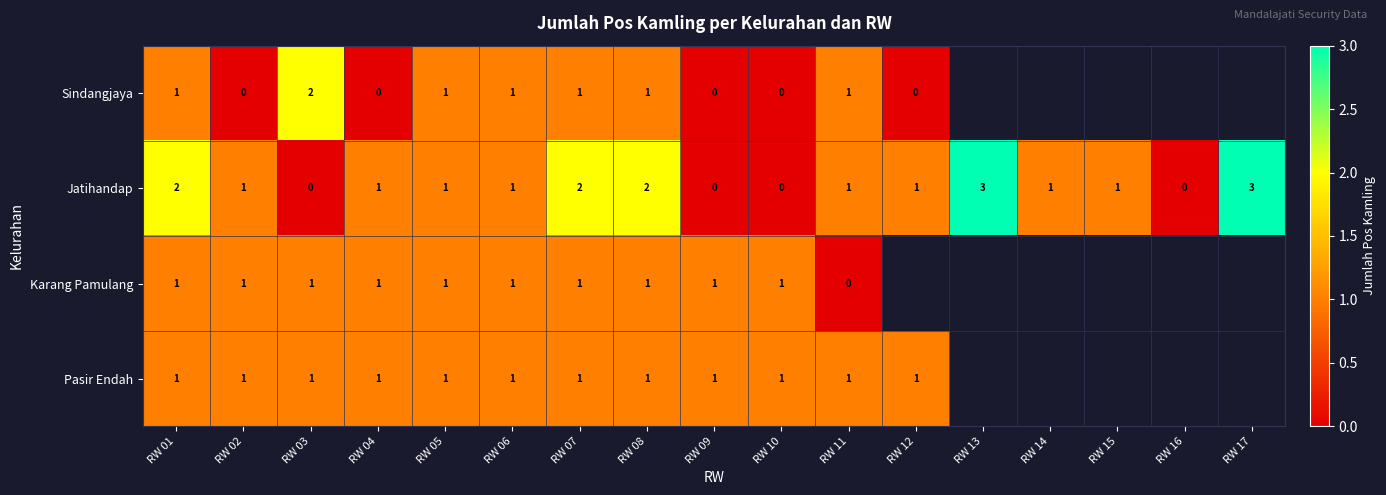

Count the Jatihandap values in the range 1 to 2.

11